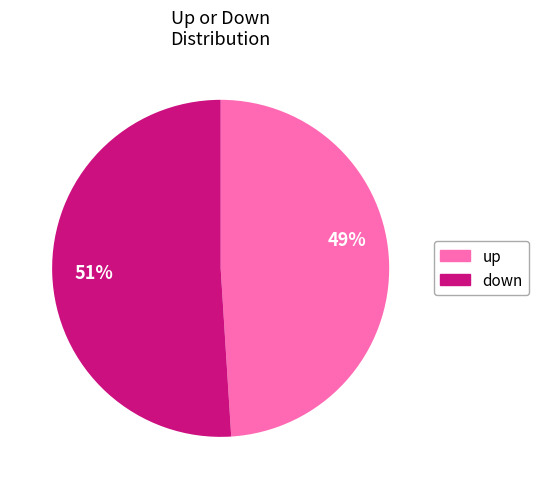

Combined, do down and up account for over 50%?

Yes